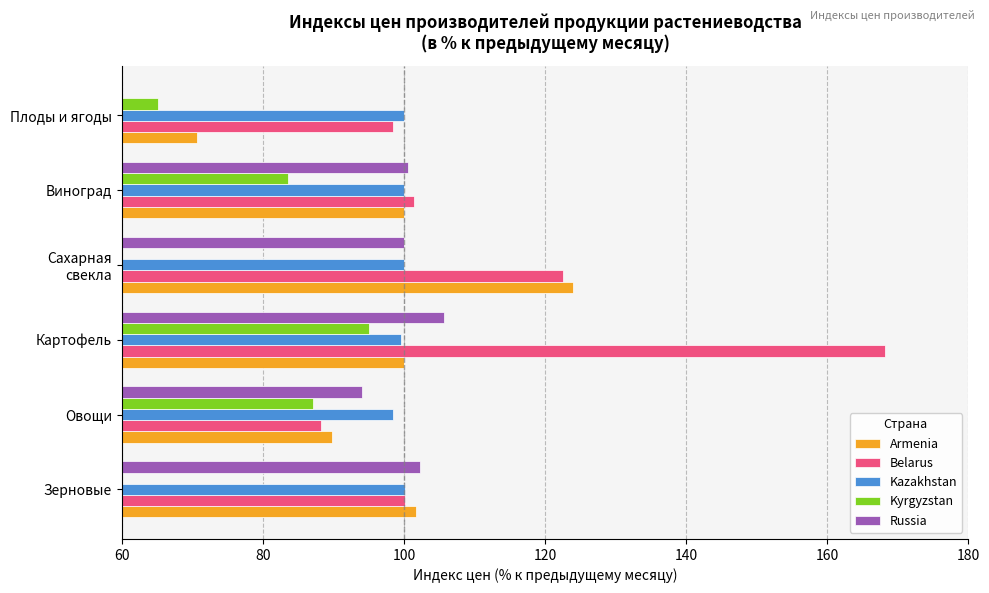

Is the value of Kyrgyzstan at Картофель greater than the value of Russia at Зерновые?

No